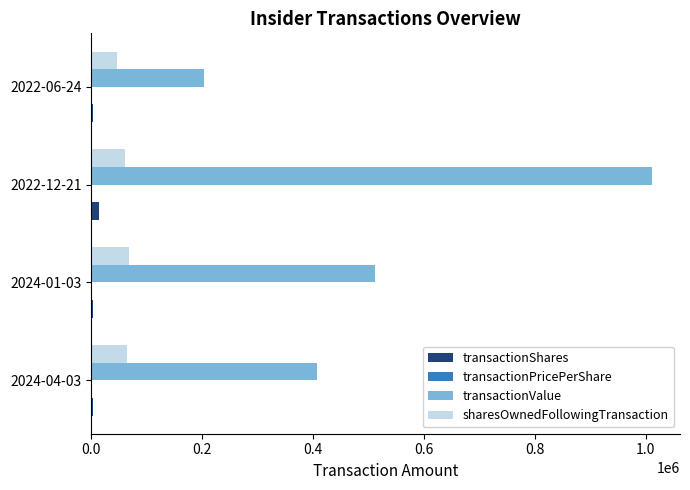

Between 2024-01-03 and 2022-06-24, which series saw the biggest shift?

transactionValue